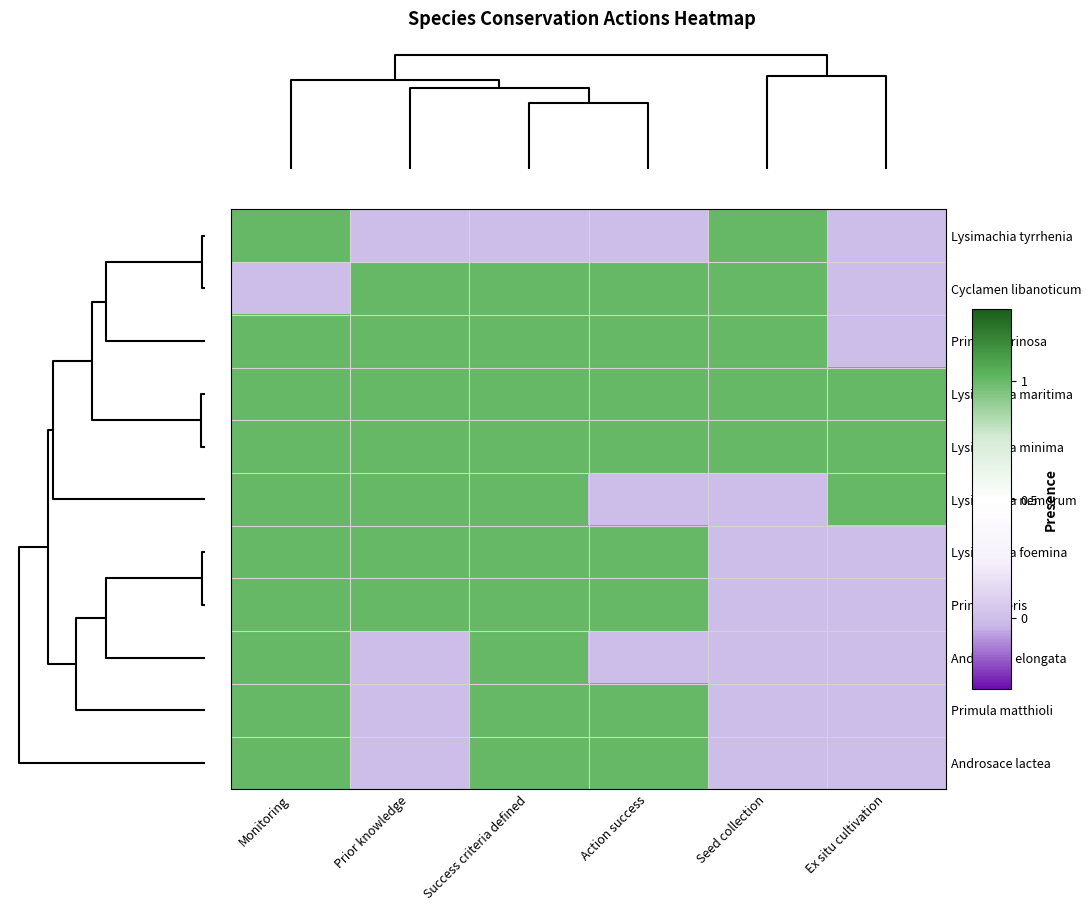

List the series in order of their peak value, highest first.

Lysimachia tyrrhenia, Cyclamen libanoticum, Primula farinosa, Lysimachia maritima, Lysimachia minima, Lysimachia nemorum, Lysimachia foemina, Primula veris, Androsace elongata, Primula matthioli, Androsace lactea